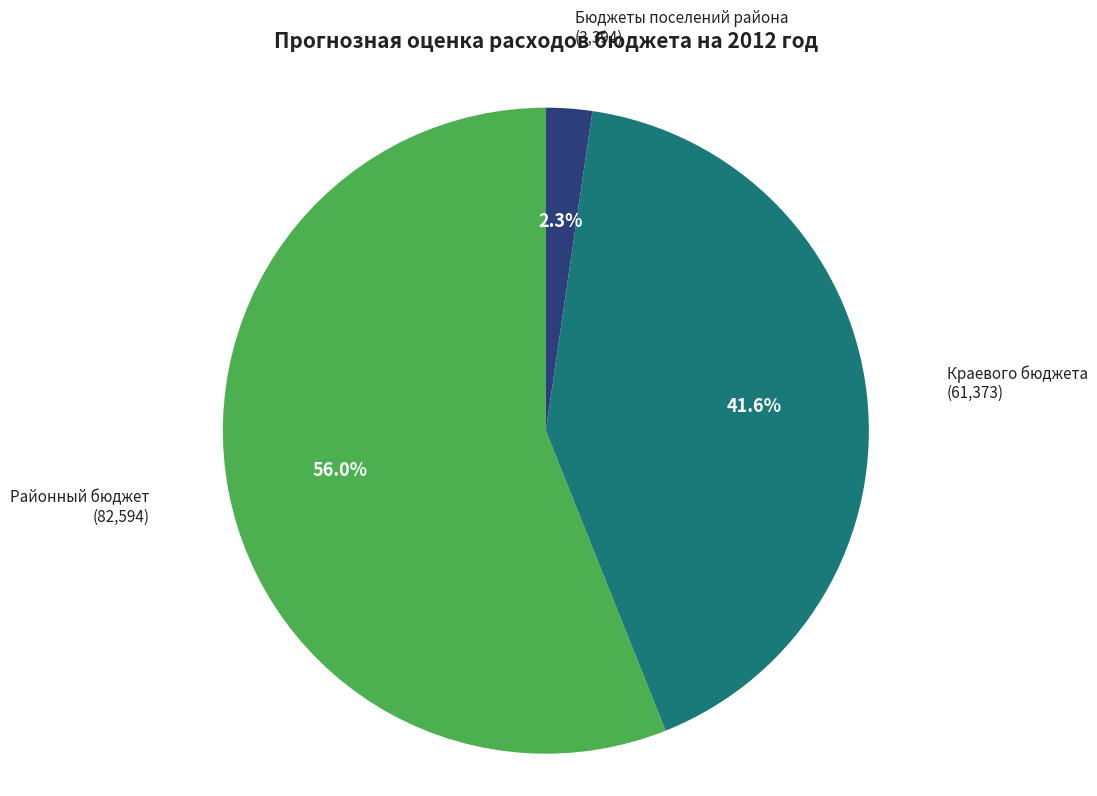

Does Районный бюджет account for over 50% of the chart?

Yes